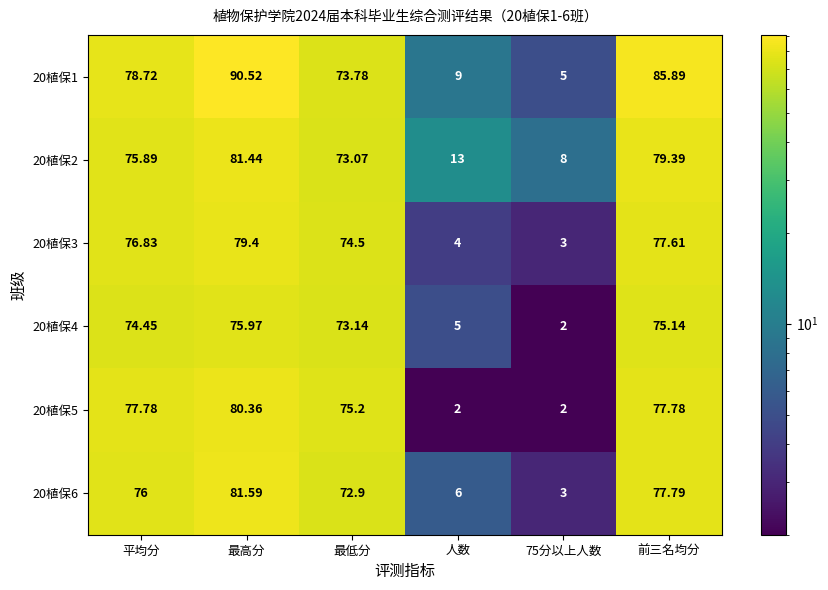

At which label does 20植保3 first exceed 76?

平均分